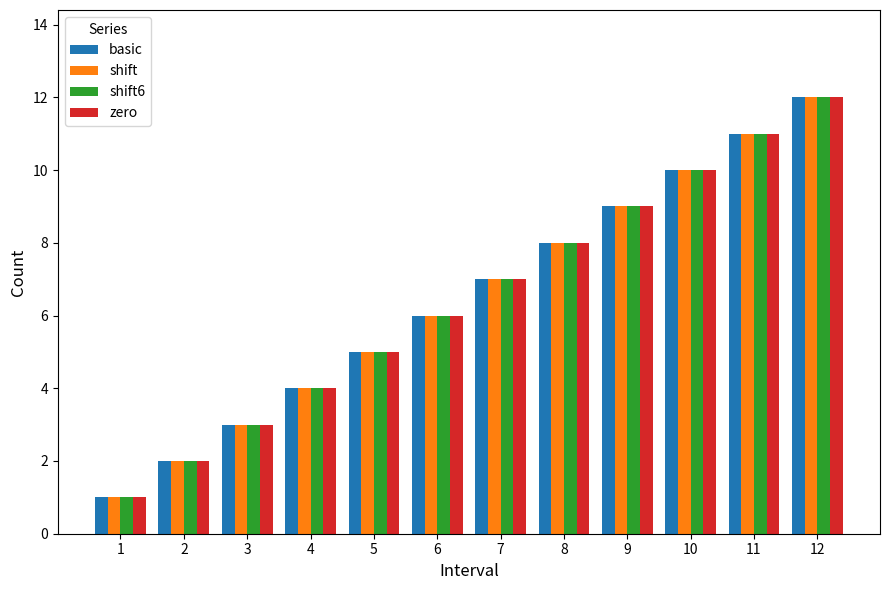

Reading left to right, extract all data points from this chart.

basic: 1	2	3	4	5	6	7	8	9	10	11	12
shift: 1	2	3	4	5	6	7	8	9	10	11	12
shift6: 1	2	3	4	5	6	7	8	9	10	11	12
zero: 1	2	3	4	5	6	7	8	9	10	11	12